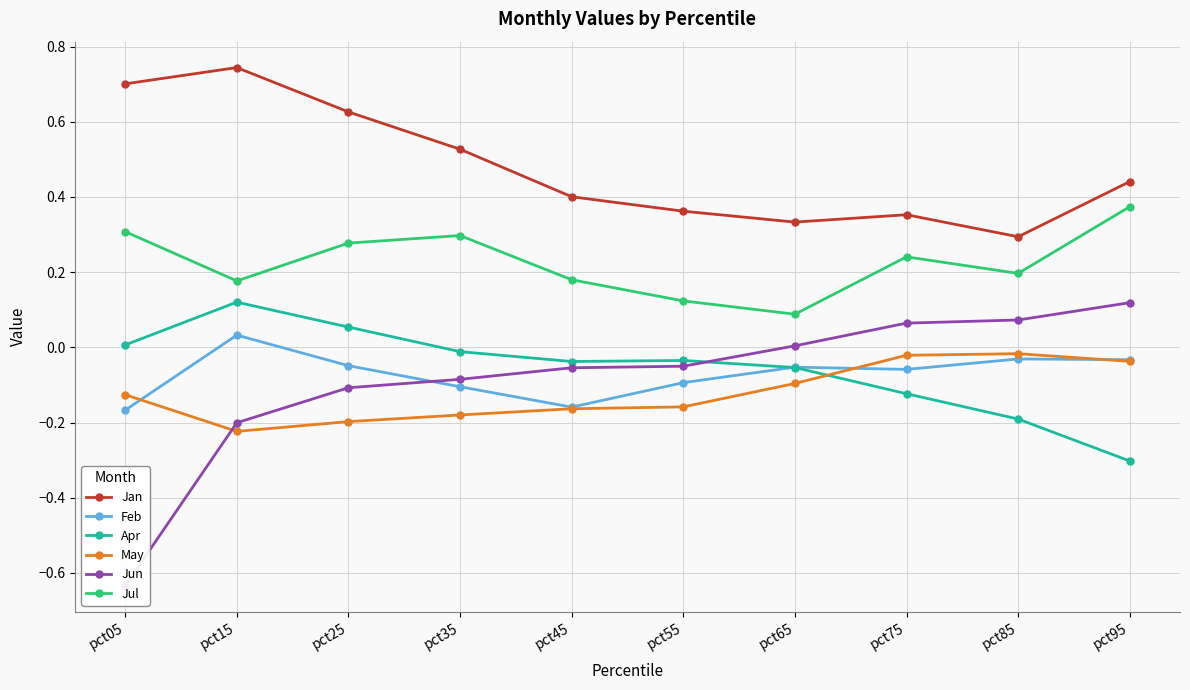

Is this an area chart (filled region under the line)?

No